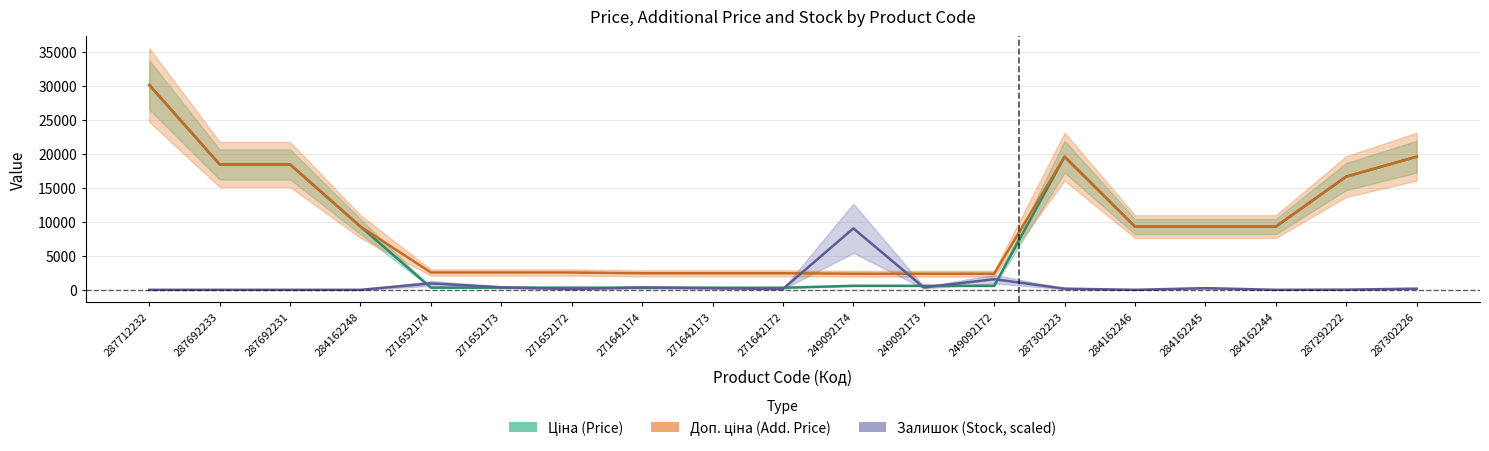

At which label is Залишок (Stock, scaled) closest to 4515?

249092172